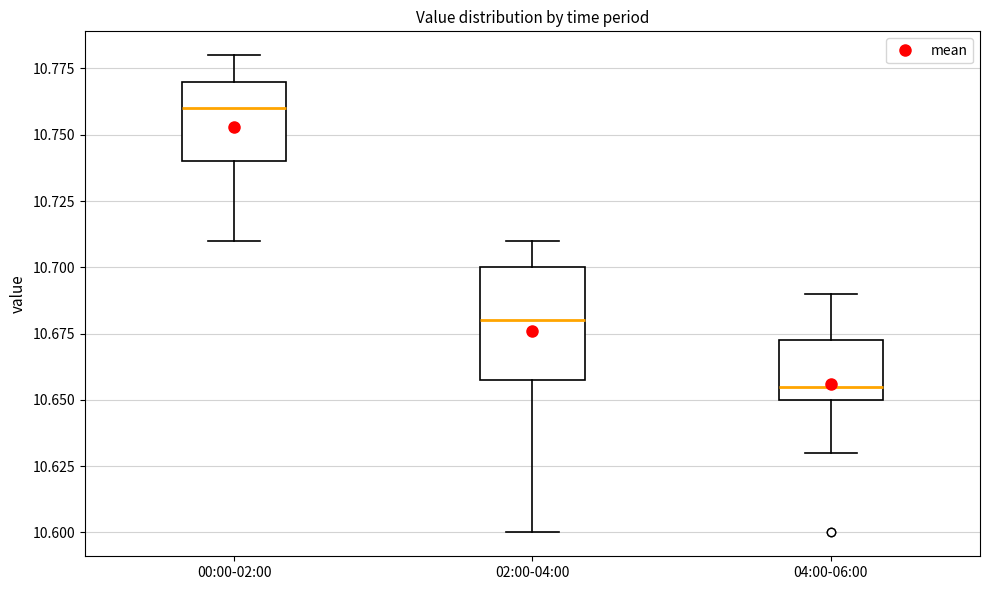

Reading left to right, transcribe this box plot: for each box, give where its median line is, the range the box spans, and where its two whiskers end, as read against the y-axis. The values are not printed on the chart, so give them approximately, as read against the axis.

00:00-02:00: median 10.760, box 10.740 to 10.770, whiskers 10.710 to 10.780
02:00-04:00: median 10.680, box 10.660 to 10.700, whiskers 10.600 to 10.710
04:00-06:00: median 10.655, box 10.650 to 10.675, whiskers 10.630 to 10.690